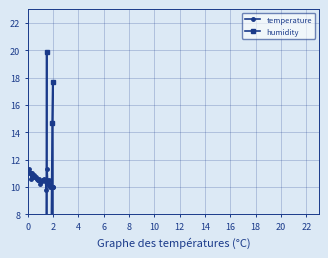

Rank the series by their average value, from lowest to highest.

humidity, temperature